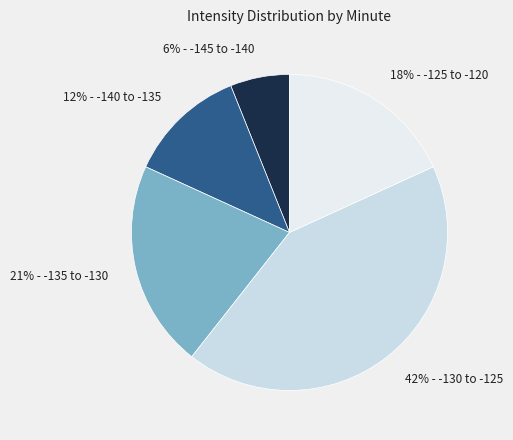

To the nearest percent, what is the difference between the largest and smallest slice percentages?

36%